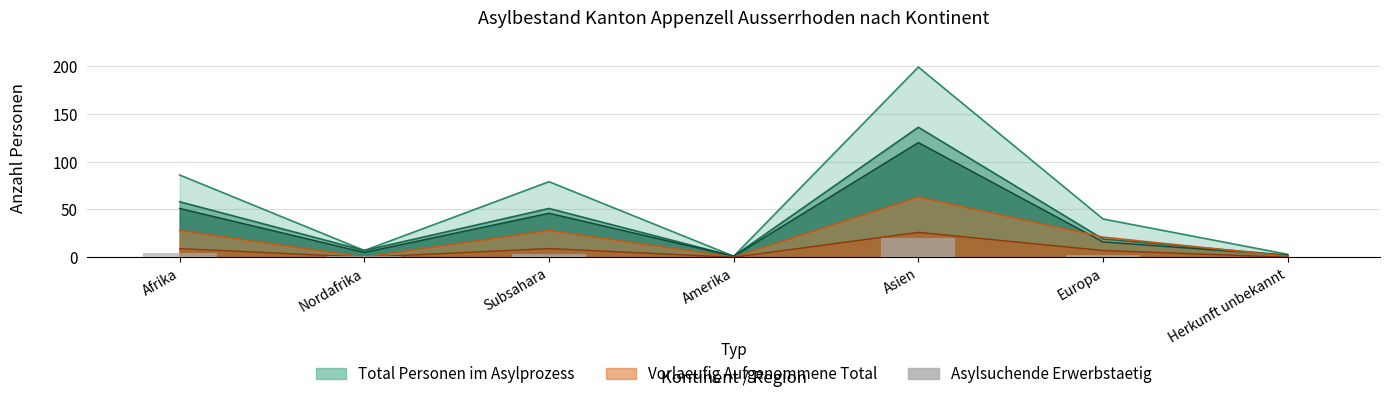

How many values are below 2?

3